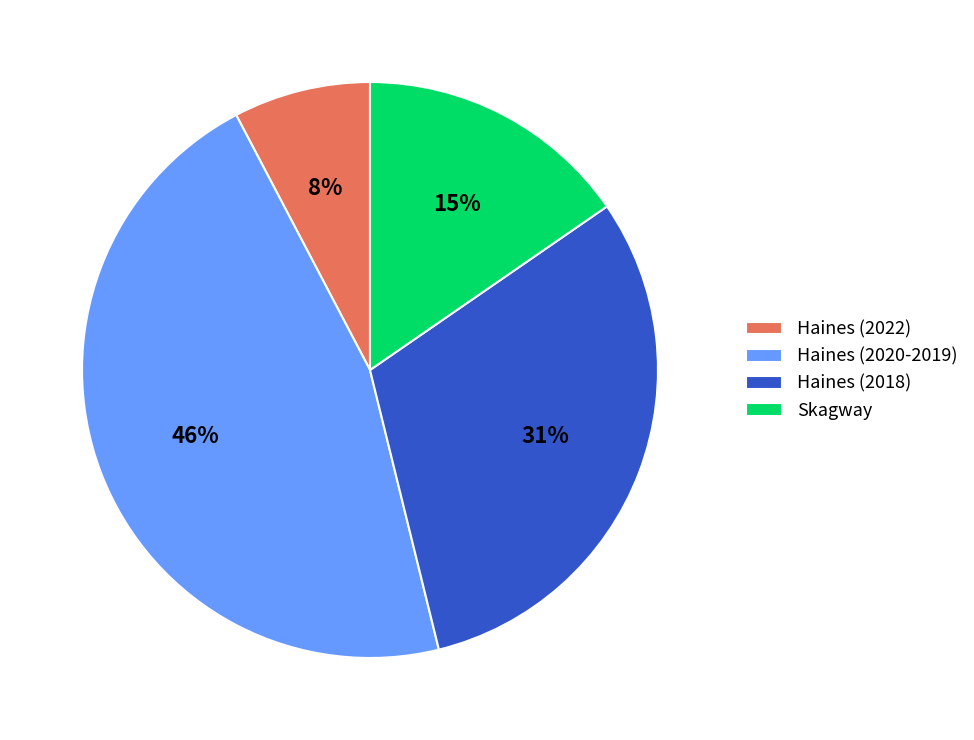

Does any single category account for the majority?

No